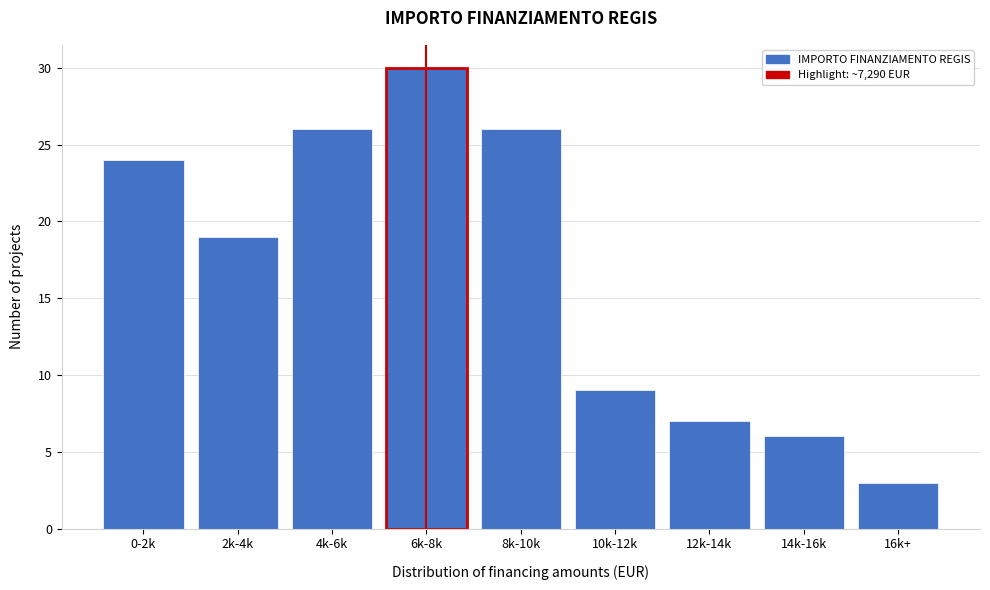

Reading left to right, transcribe all the data shown in this chart.

0-2k=24	2k-4k=19	4k-6k=26	6k-8k=30	8k-10k=26	10k-12k=9	12k-14k=7	14k-16k=6	16k+=3